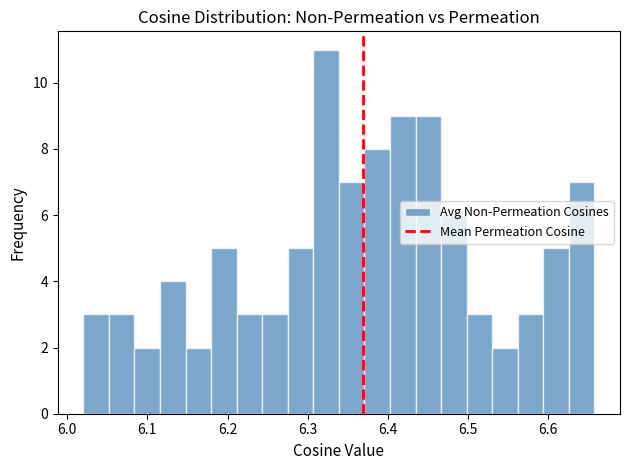

Read against the x-axis, roughly where is the centre of the tallest bar?

6.32